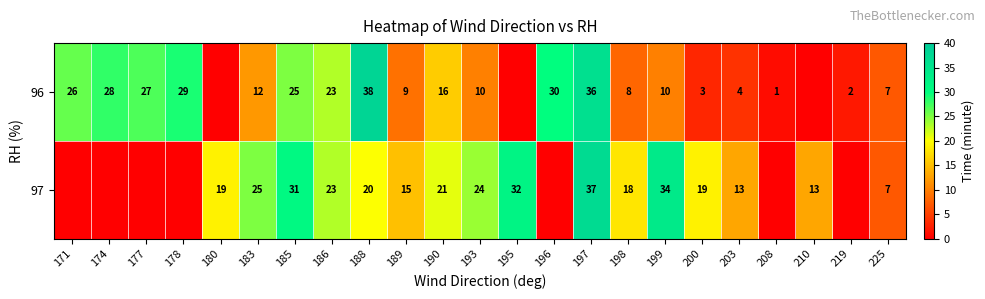

The 96 series shows 12 at 225. True or false?

False